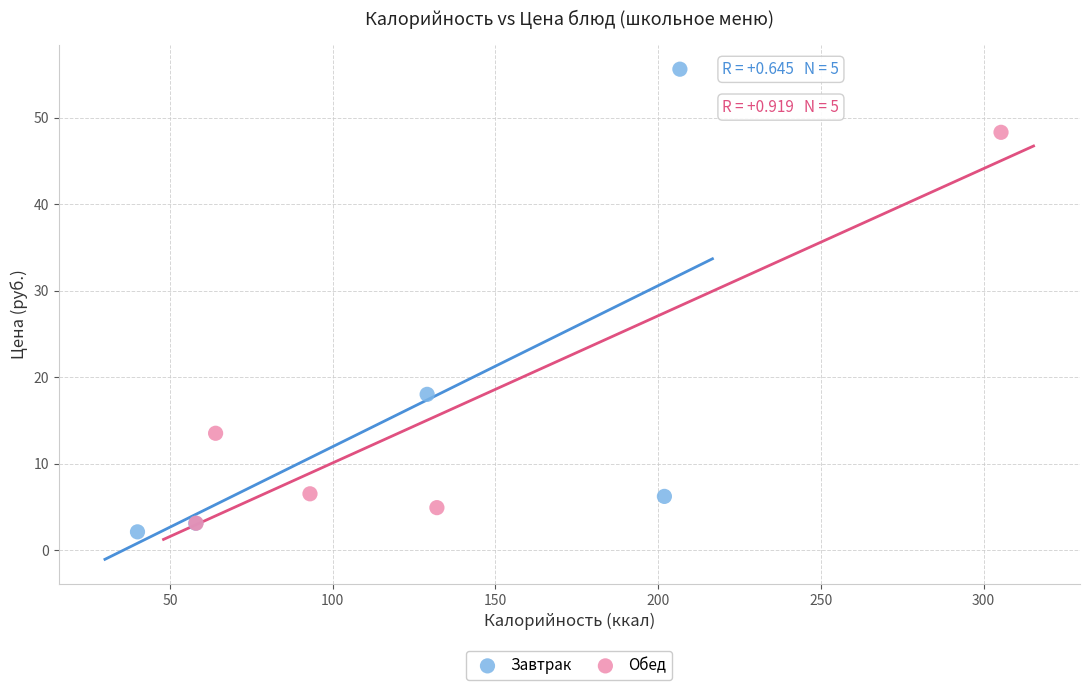

Which series has the largest Y range (max minus min)?

Завтрак